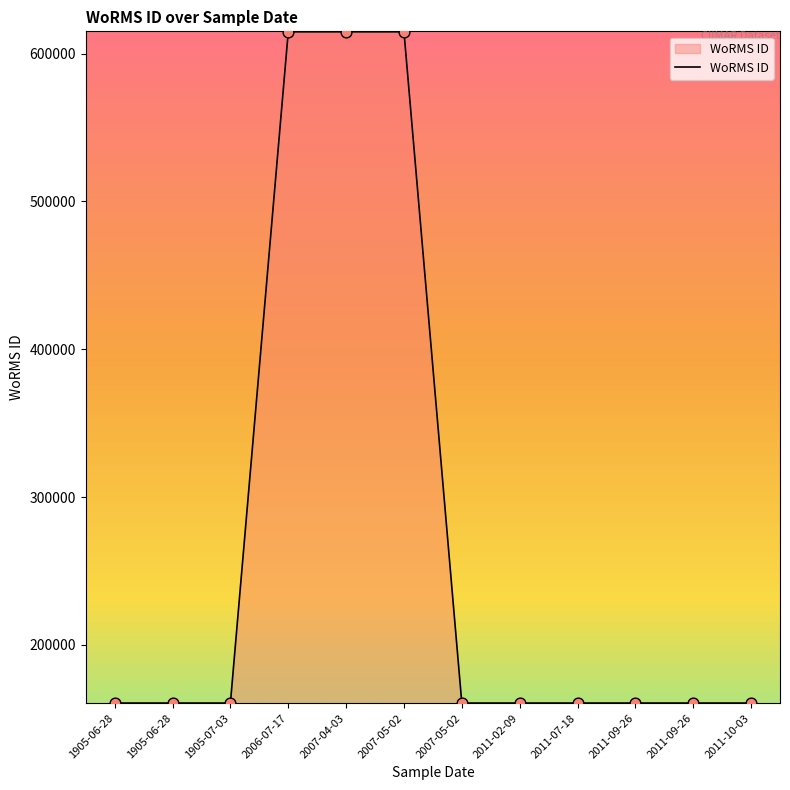

Is this an area chart (filled region under the line)?

Yes